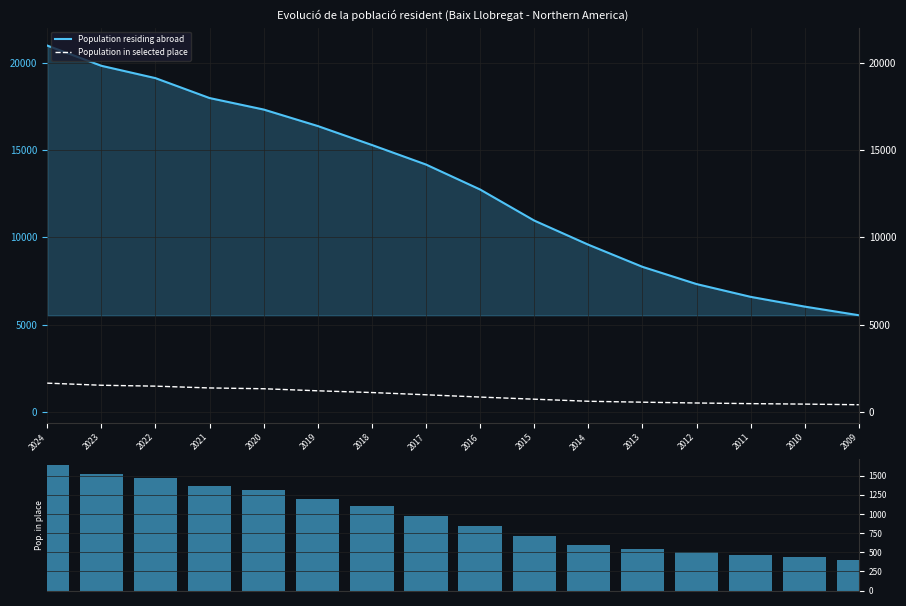

List the series in order of their peak value, lowest first.

Population in selected place, Population residing abroad